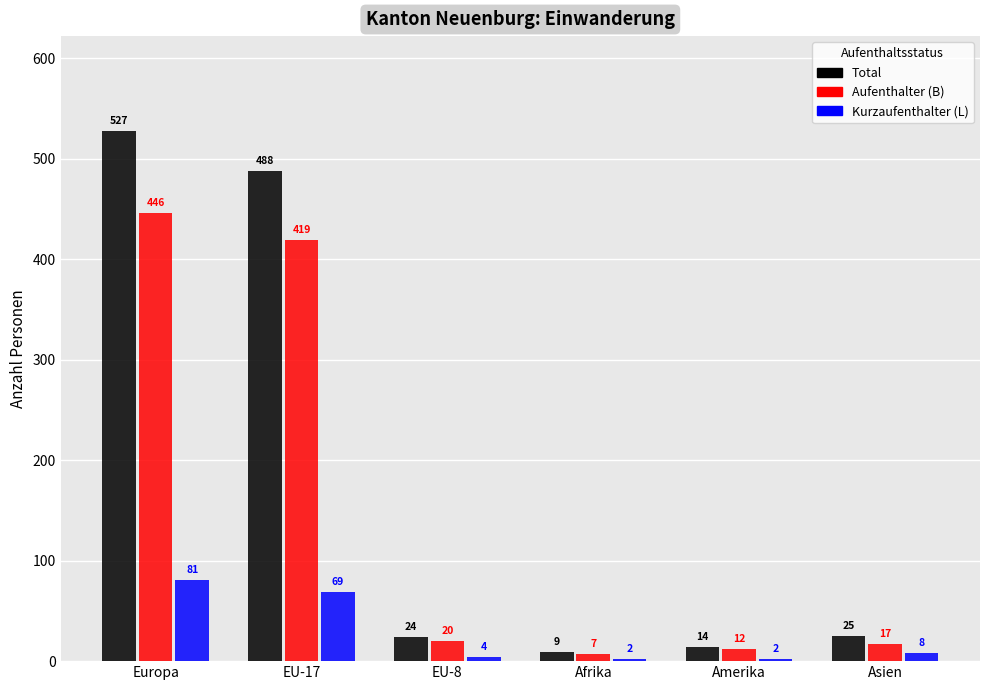

How many values in the Kurzaufenthalter (L) series are below 8?

3